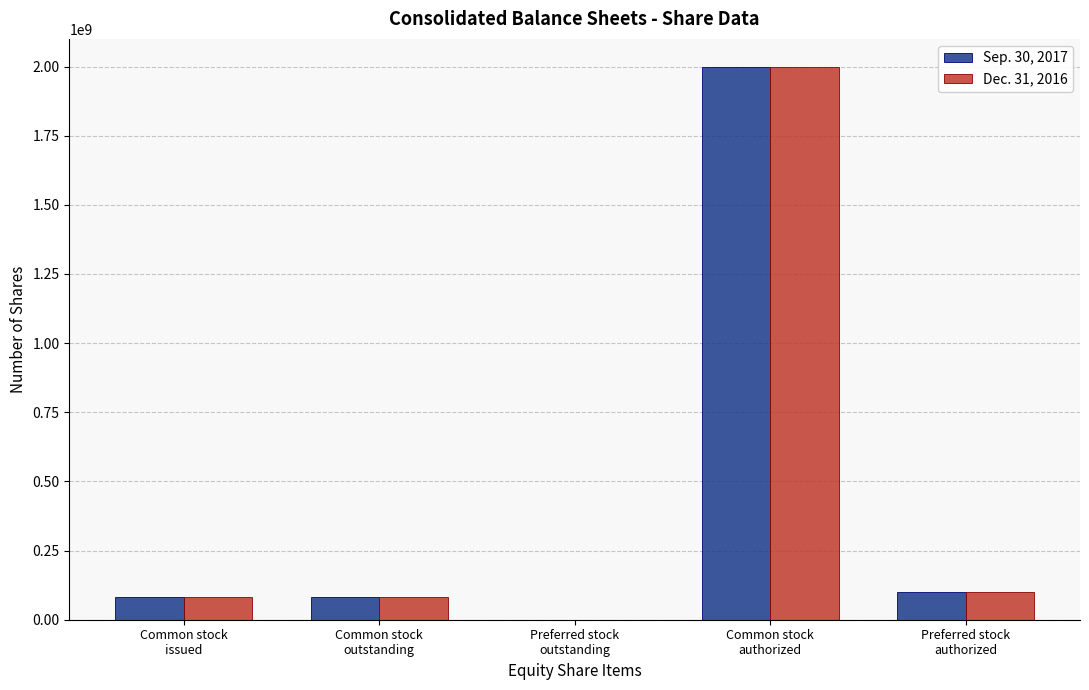

Reading left to right, what are all the values shown in this chart?

Sep. 30, 2017: 82148869	82148869	0	2000000000	100000000
Dec. 31, 2016: 82127247	82127247	0	2000000000	100000000